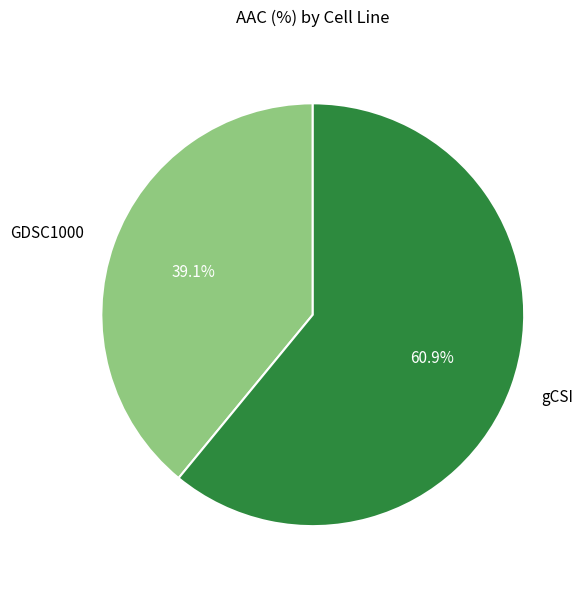

To the nearest percent, what percentage of the pie is gCSI?

61%